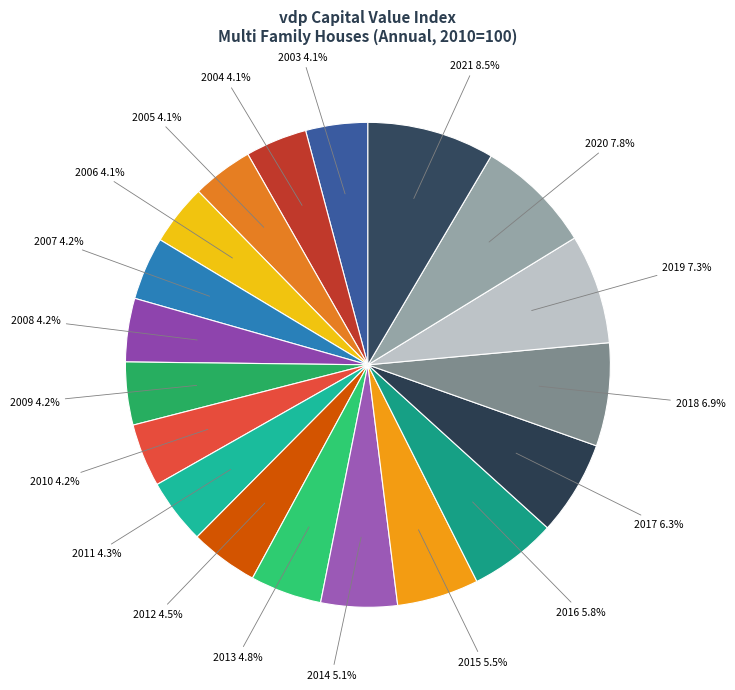

How many slices are in this pie chart?

19